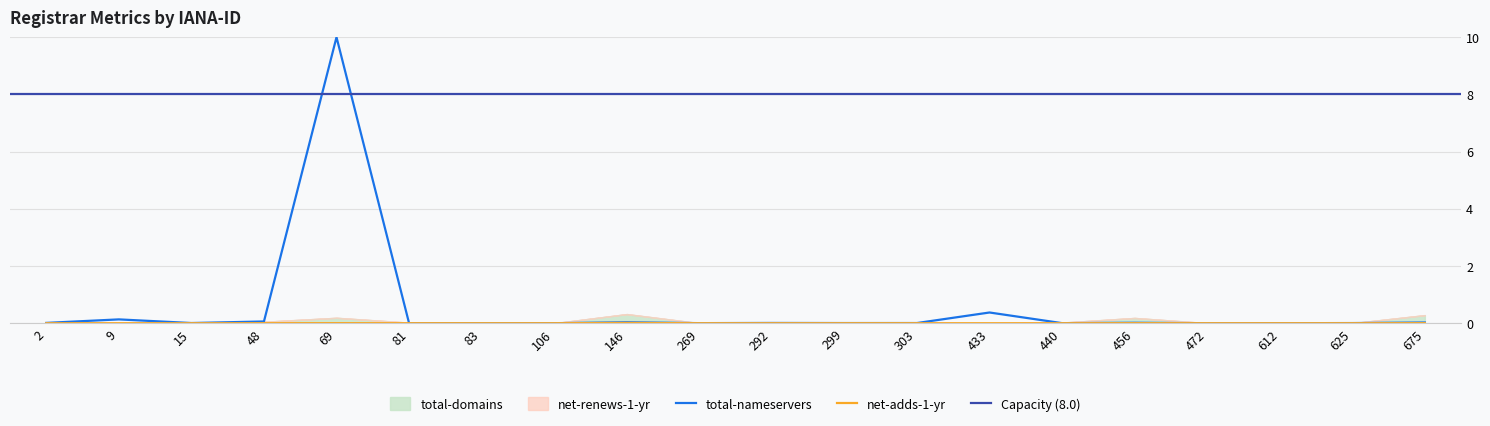

Where is the first local maximum for total-nameservers?

9